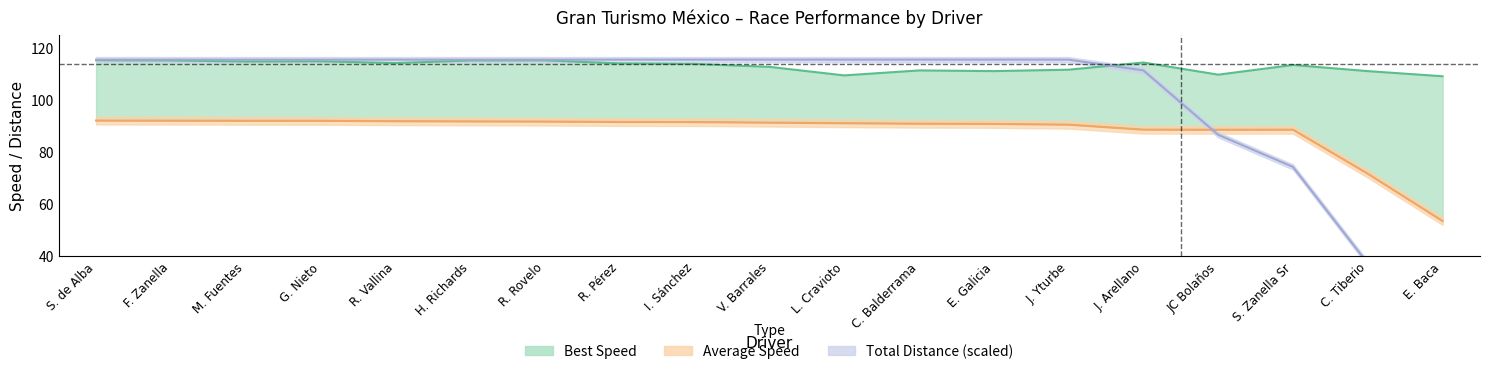

Which has a higher value, C. Tiberio or H. Richards?

H. Richards